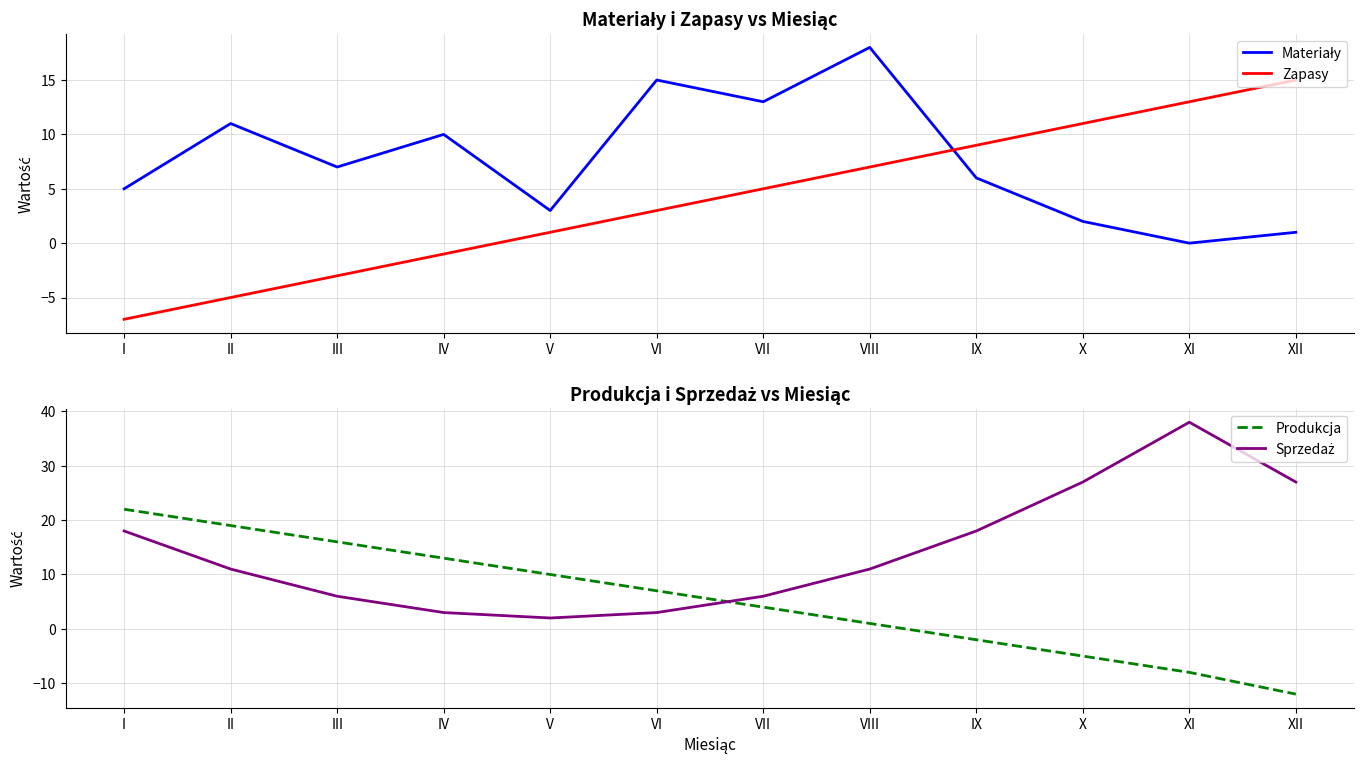

At how many categories does at least one series exceed 30?

1